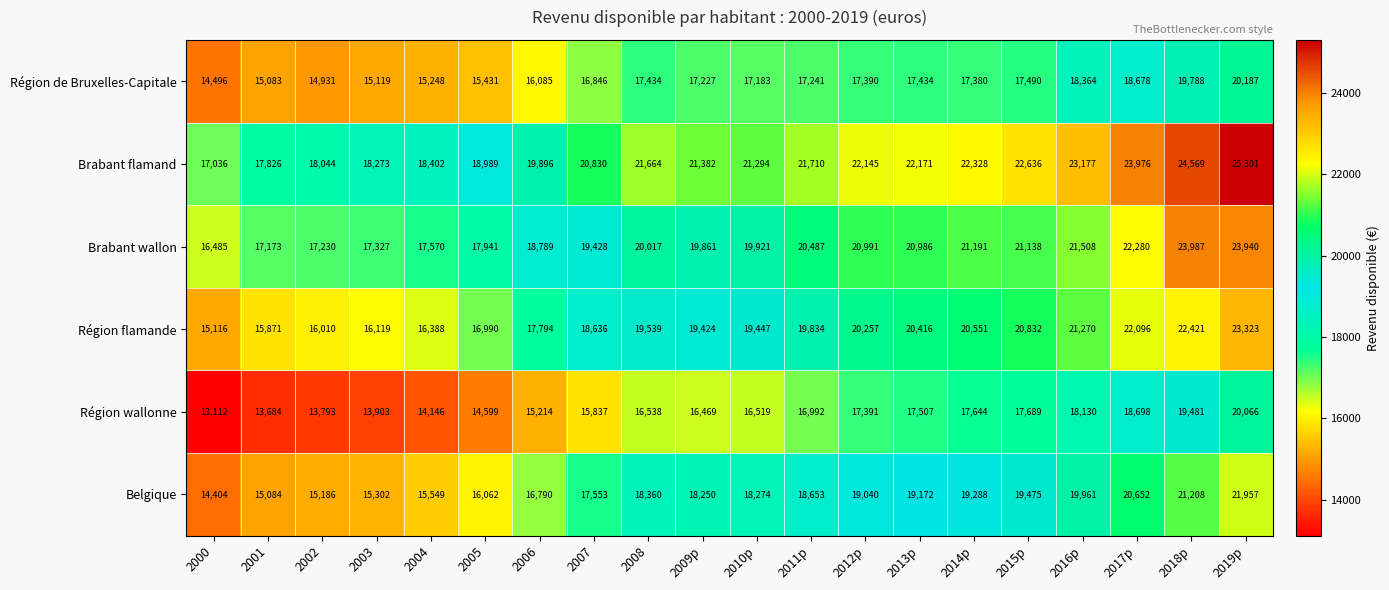

List the labels in order of Belgique value, largest first.

2019p, 2018p, 2017p, 2016p, 2015p, 2014p, 2013p, 2012p, 2011p, 2008, 2010p, 2009p, 2007, 2006, 2005, 2004, 2003, 2002, 2001, 2000